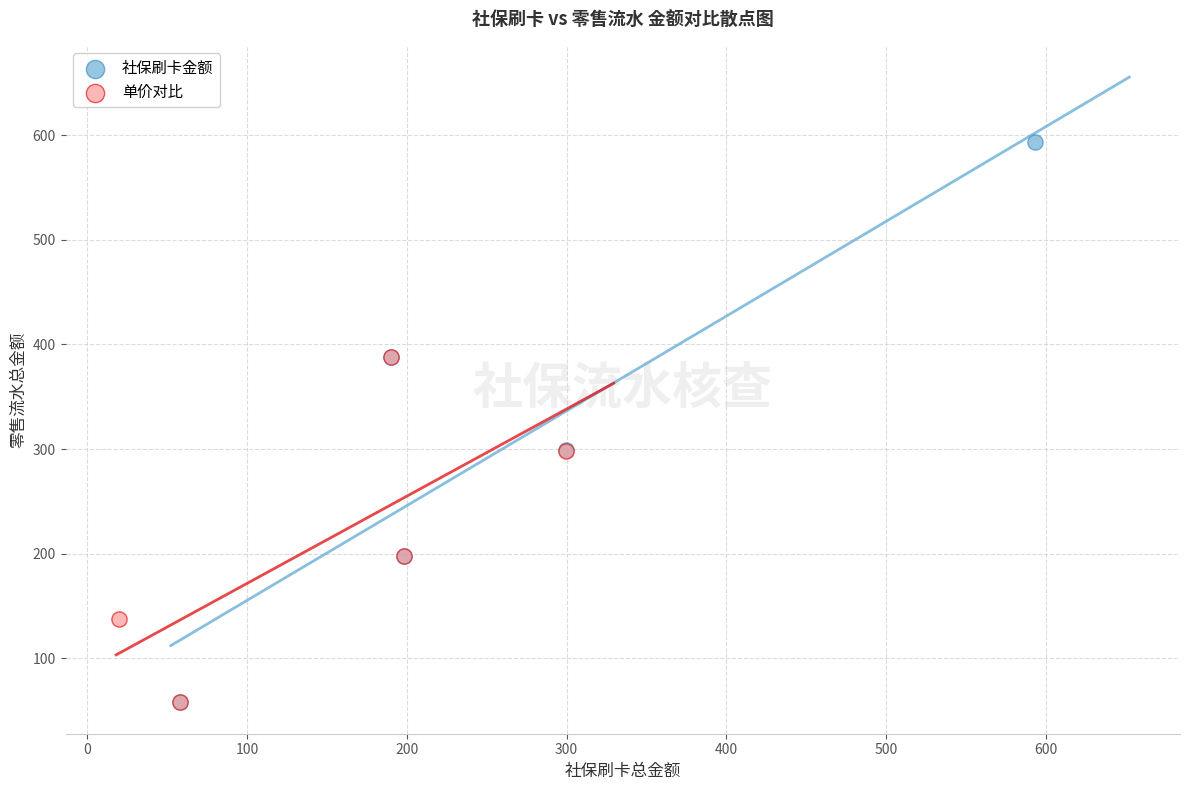

What are all the series names shown in the legend?

社保刷卡金额, 单价对比